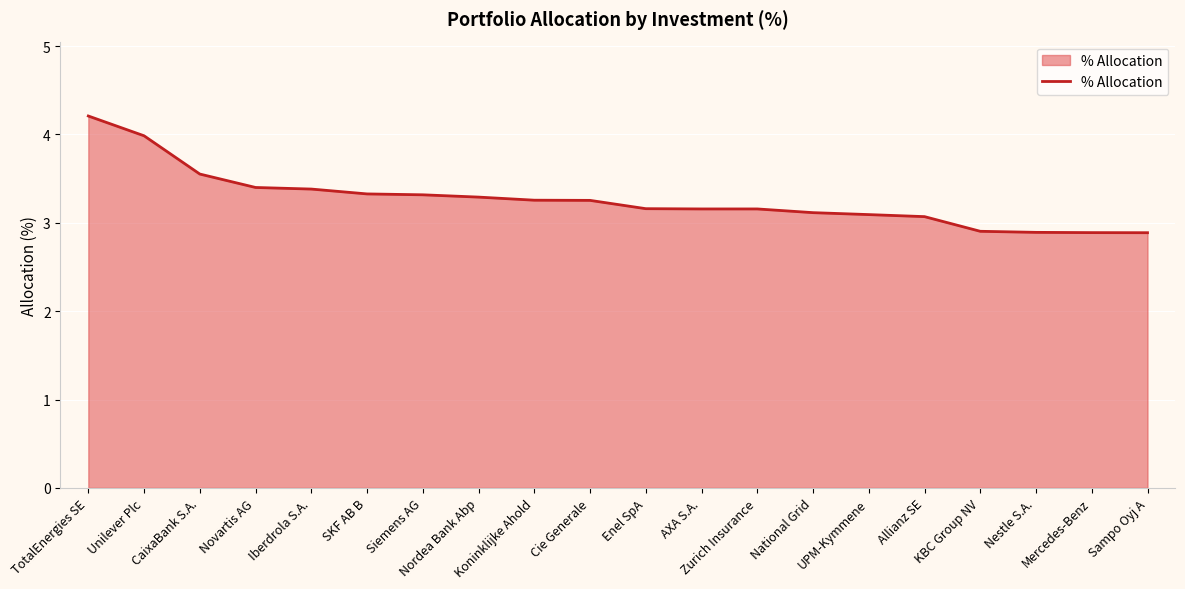

At which label does the data first exceed 3?

TotalEnergies SE